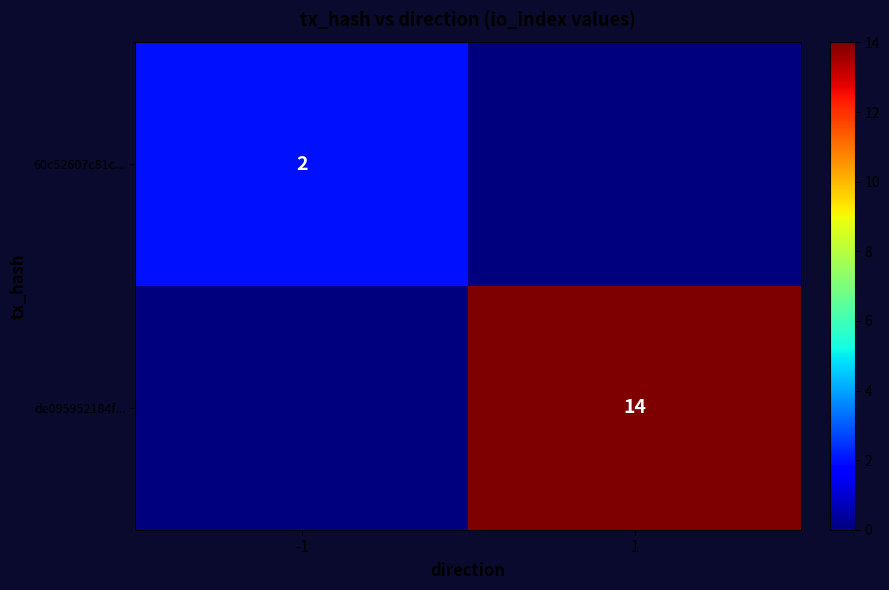

At which category does the chart reach its peak across all series?

1